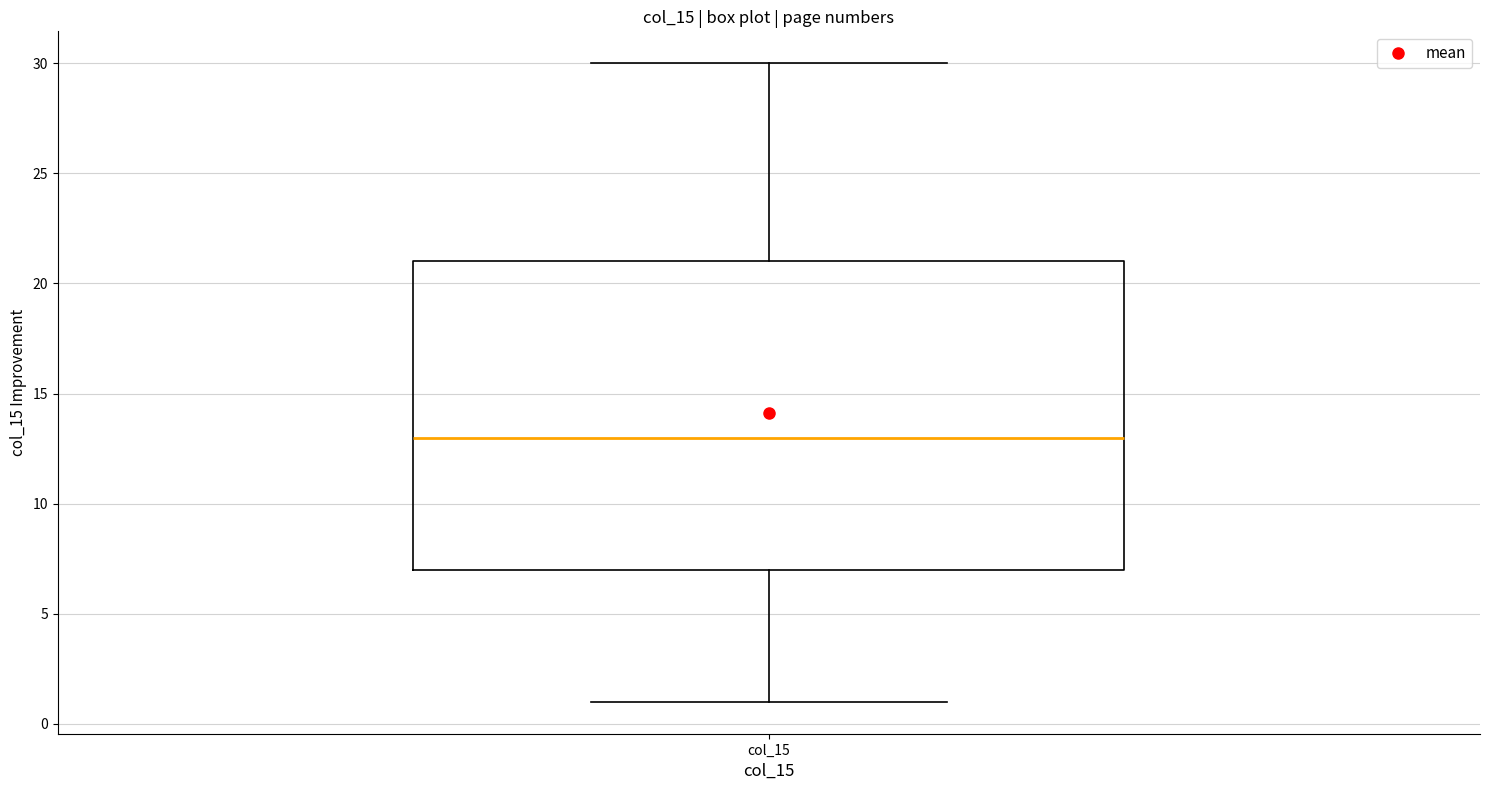

Read this box plot against the y-axis: the position of the median line, the range covered by the box, and the ends of both whiskers. The values are not printed on the chart, so give them approximately, as read against the axis.

median 13, box 7 to 21, whiskers 1 to 30